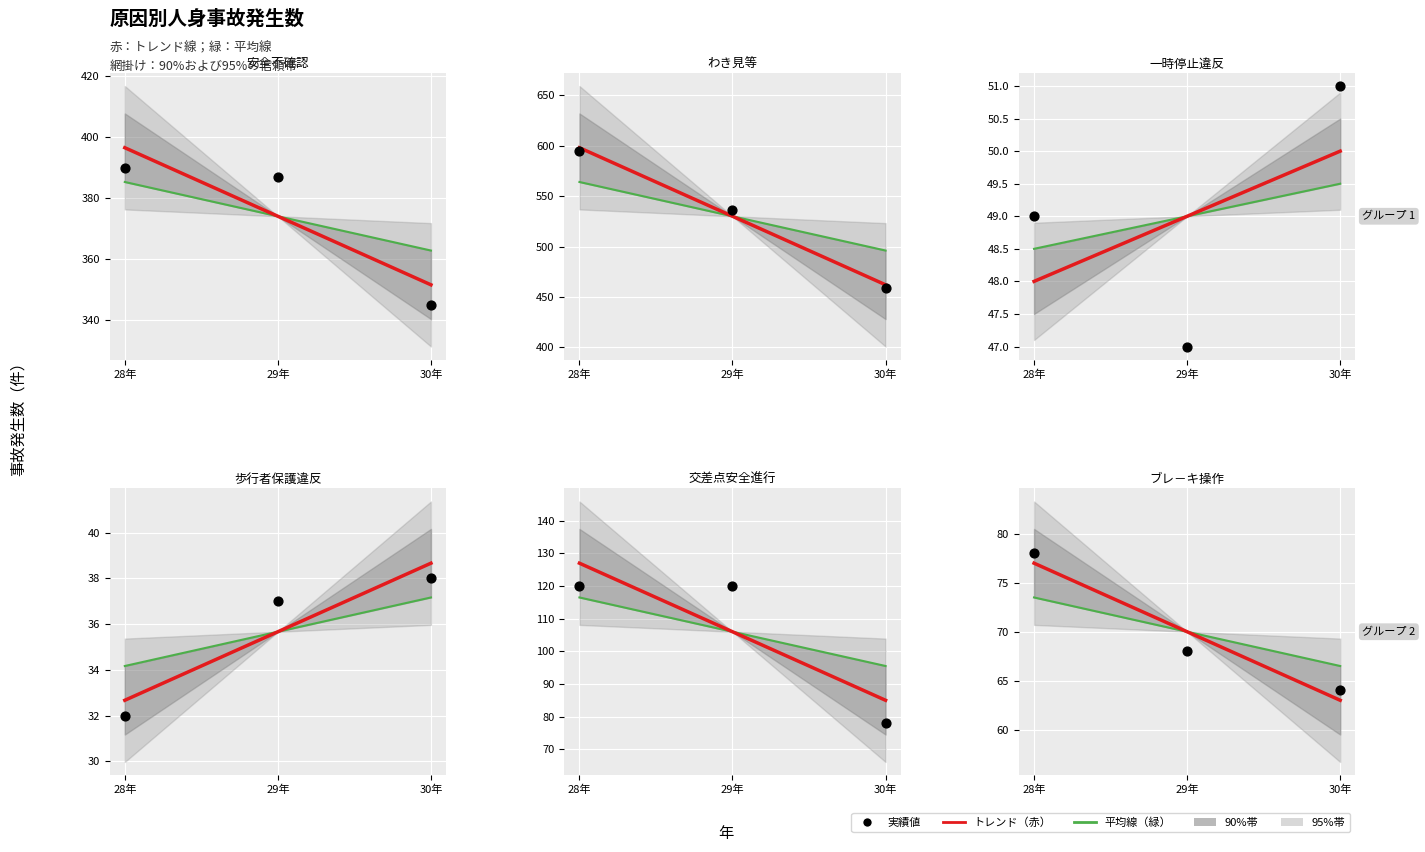

What is the total value across all series at 28年?

1264